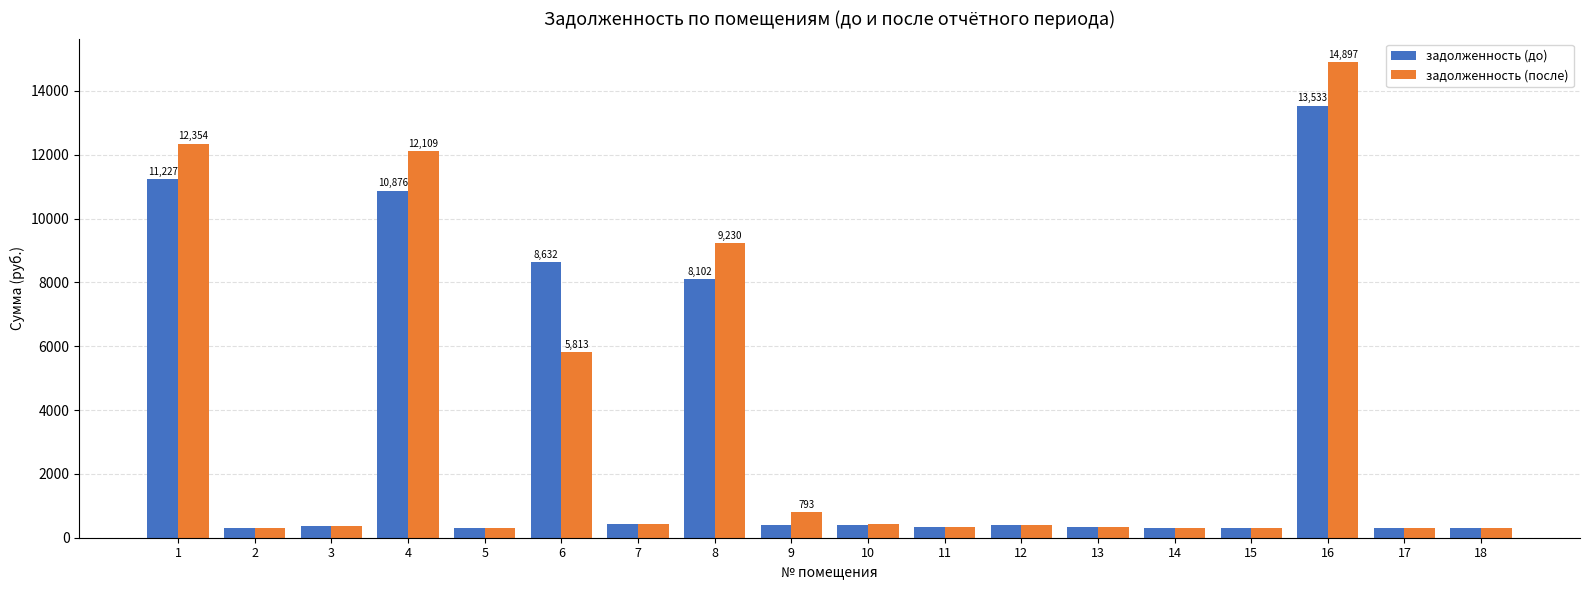

At which category is the sum across all series the highest?

16